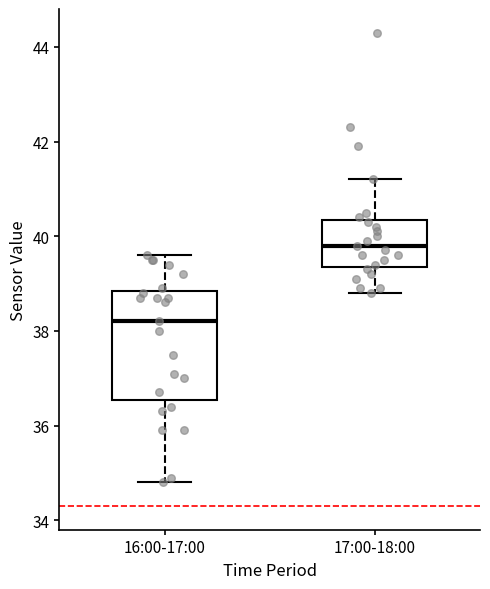

Reading left to right, transcribe this box plot: for each box, give where its median line is, the range the box spans, and where its two whiskers end, as read against the y-axis. The values are not printed on the chart, so give them approximately, as read against the axis.

16:00-17:00: median 38.2, box 36.6 to 38.8, whiskers 34.8 to 39.6
17:00-18:00: median 39.8, box 39.4 to 40.4, whiskers 38.8 to 41.2